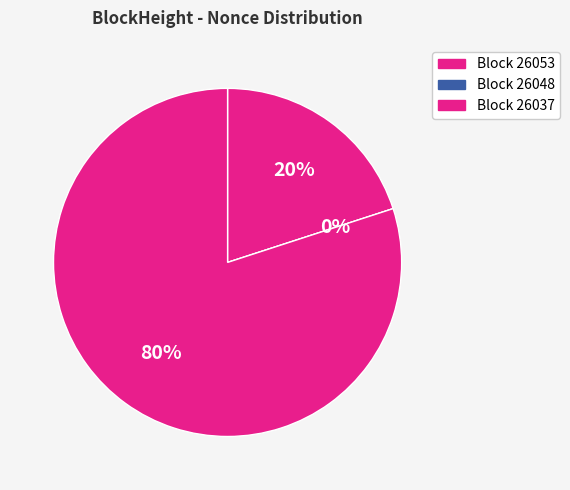

How many slices are in this pie chart?

3